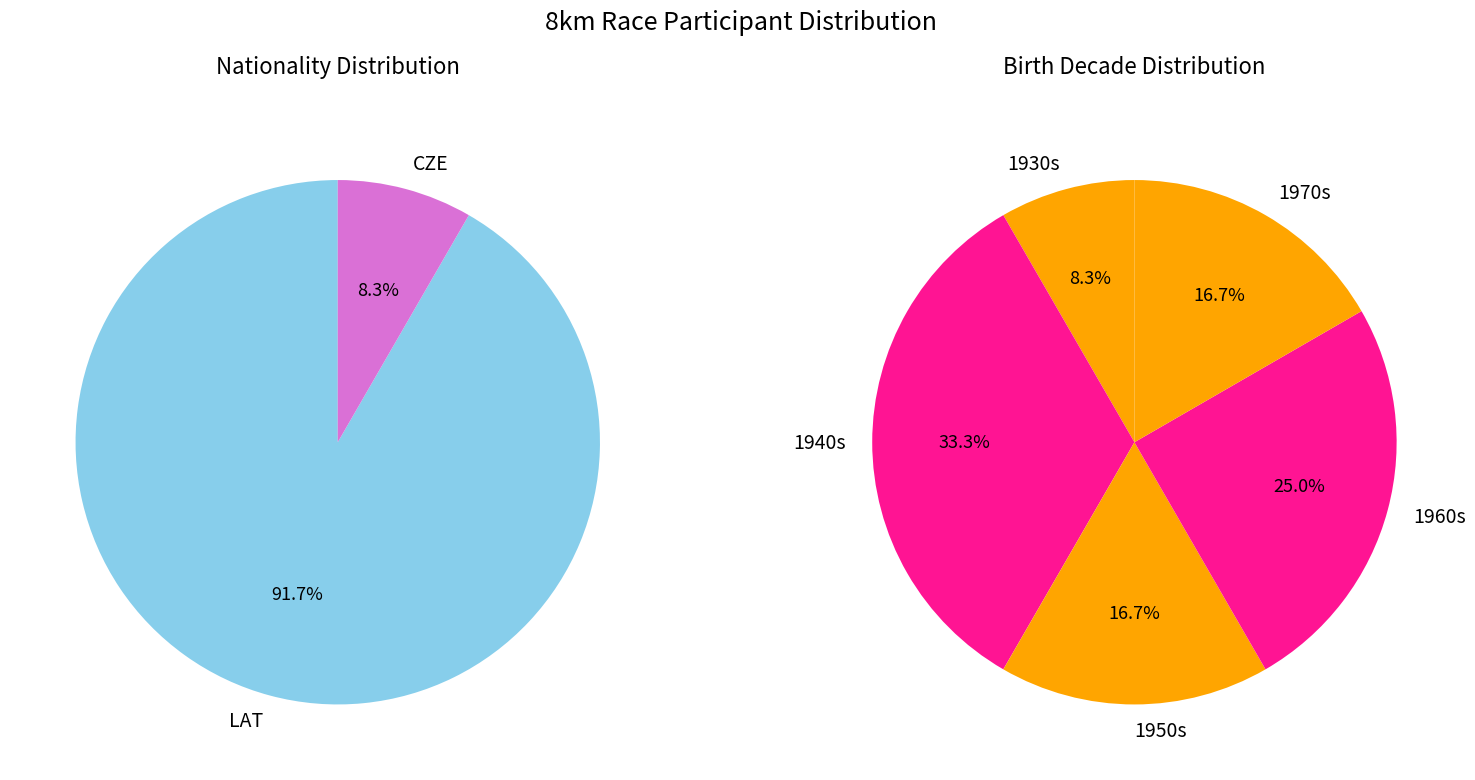

To the nearest percent, what is the difference between the largest and smallest slice percentages?

83%